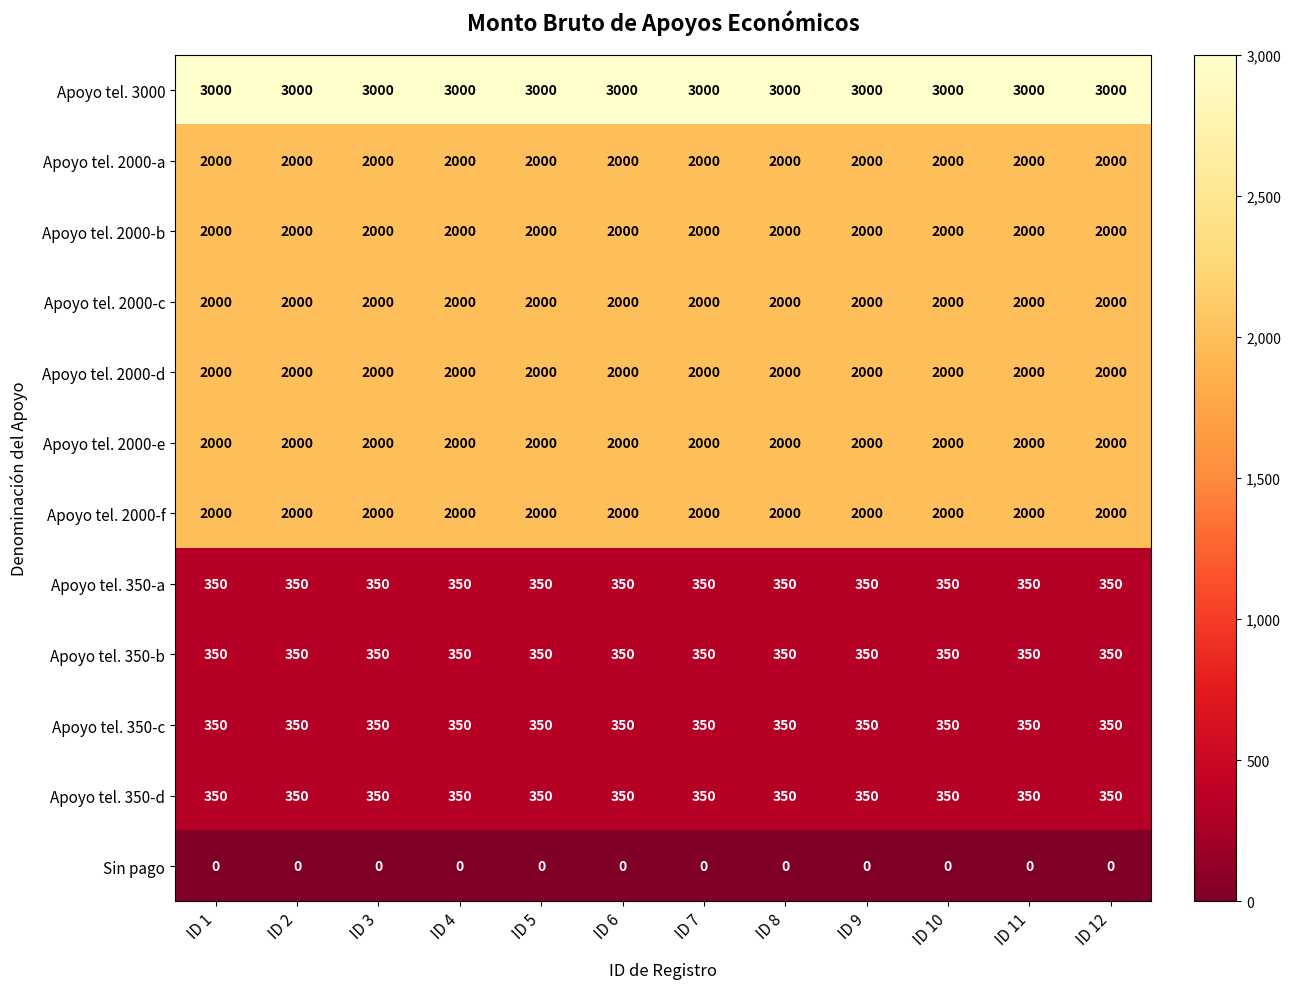

Count the number of categories in the chart.

12